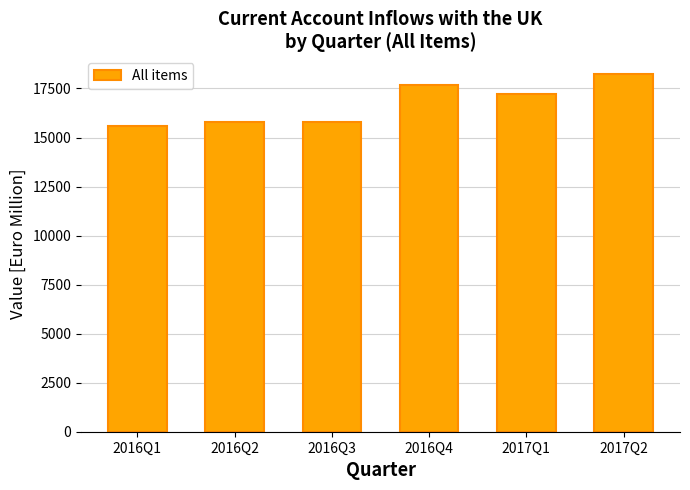

How many bars are there in total?

6